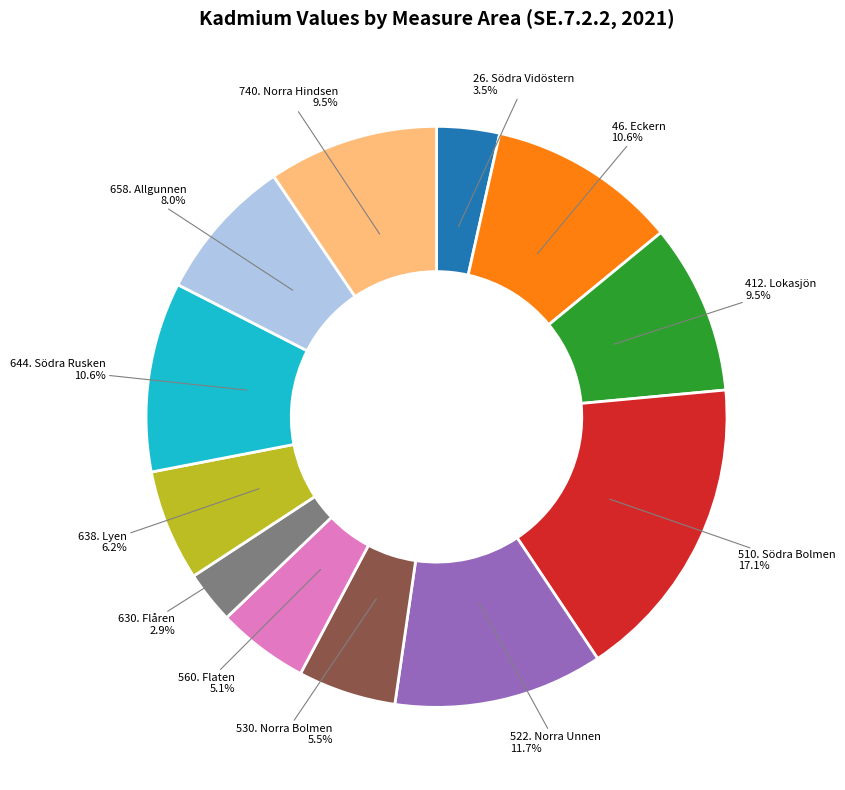

Which slice is the largest?

510. Södra Bolmen